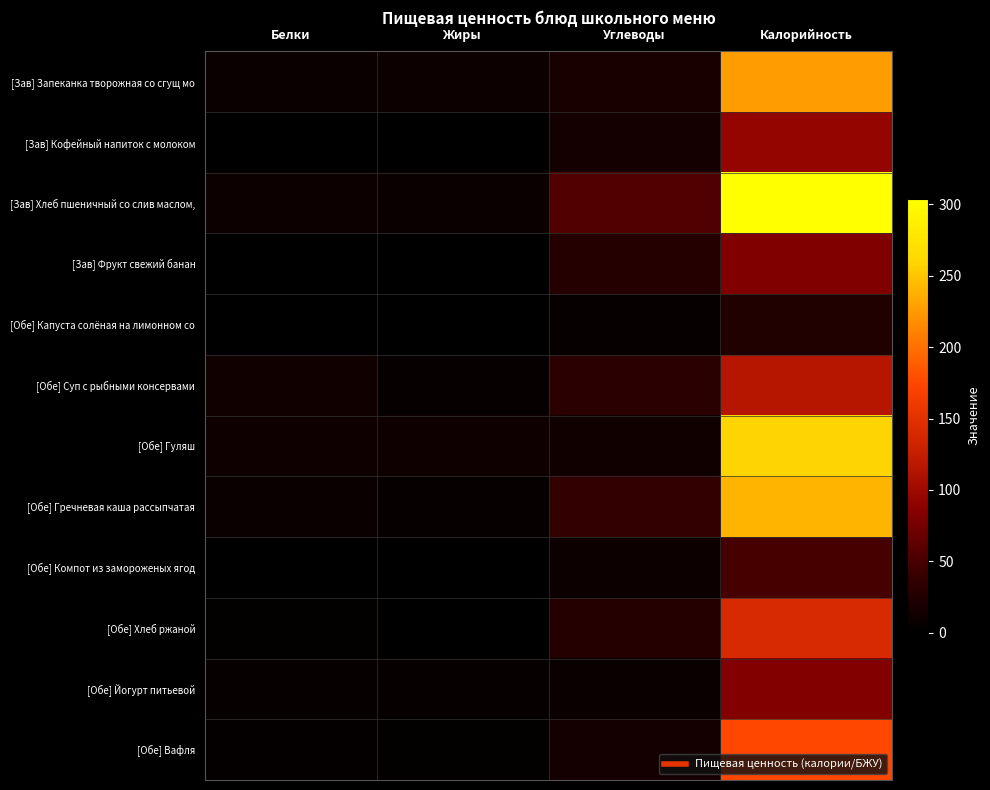

Which series has the widest spread of values?

[Зав] Хлеб пшеничный со слив маслом,